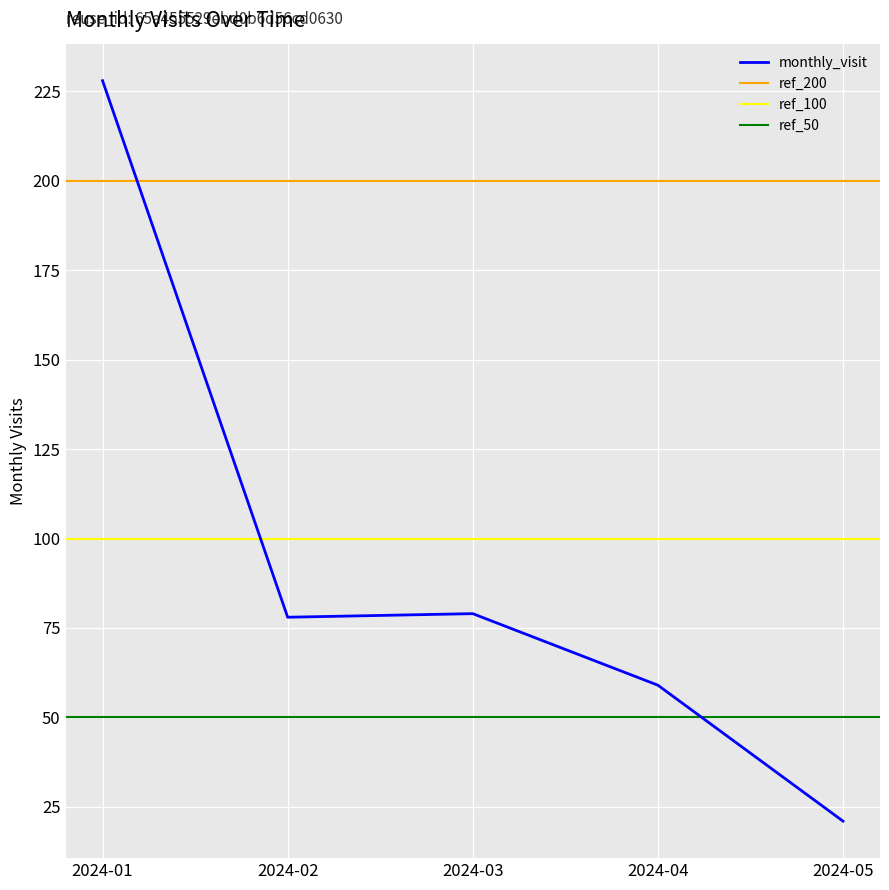

What is the value of the 3rd point from the left?

79